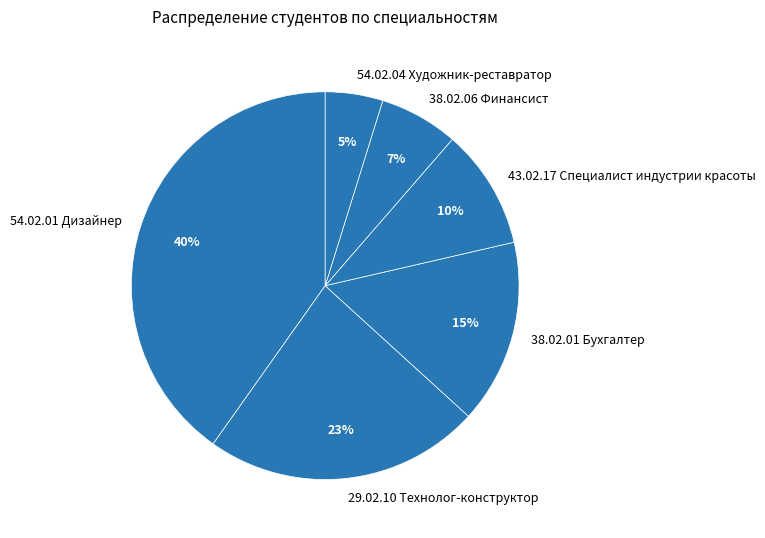

Rank the categories by value from highest to lowest.

54.02.01 Дизайнер, 29.02.10 Технолог-конструктор, 38.02.01 Бухгалтер, 43.02.17 Специалист индустрии красоты, 38.02.06 Финансист, 54.02.04 Художник-реставратор